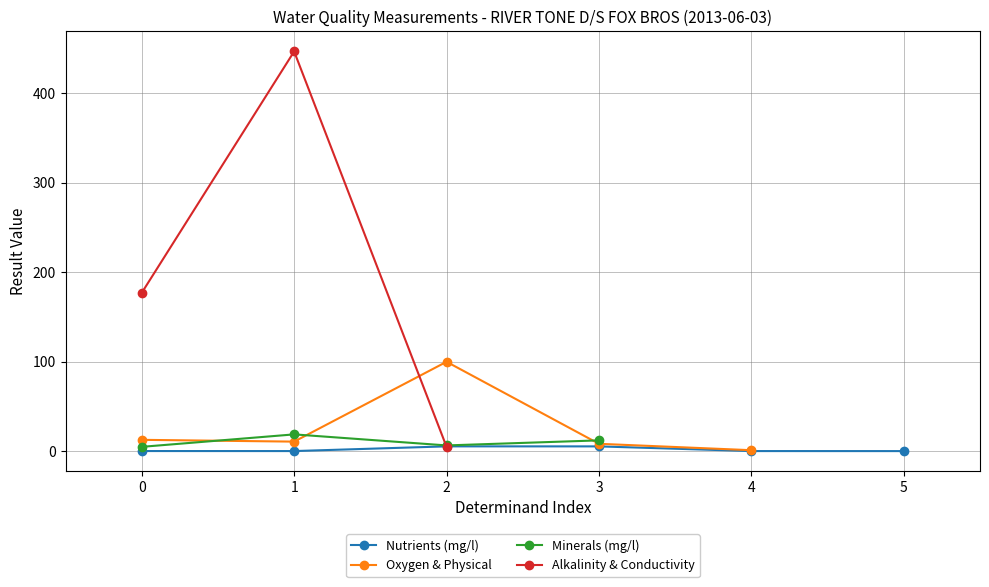

True or false: there are more than 1 points higher than both neighbors.

True